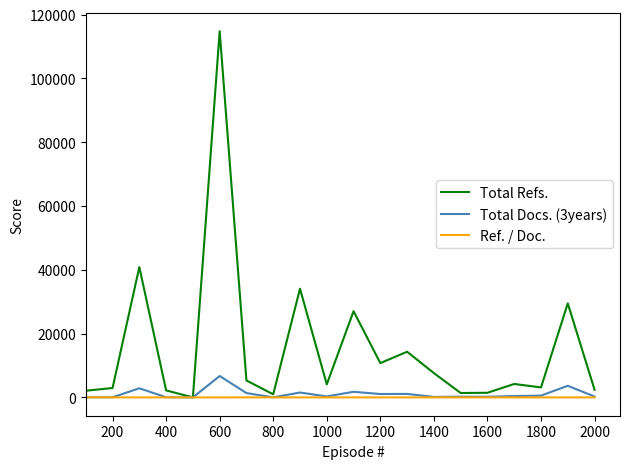

What is the maximum value for Total Refs.?

114798